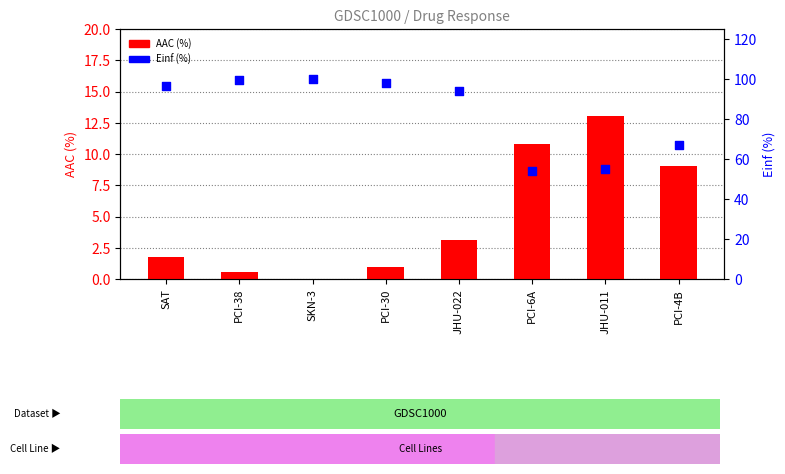

What is the total value across all series at PCI-38?

100.0